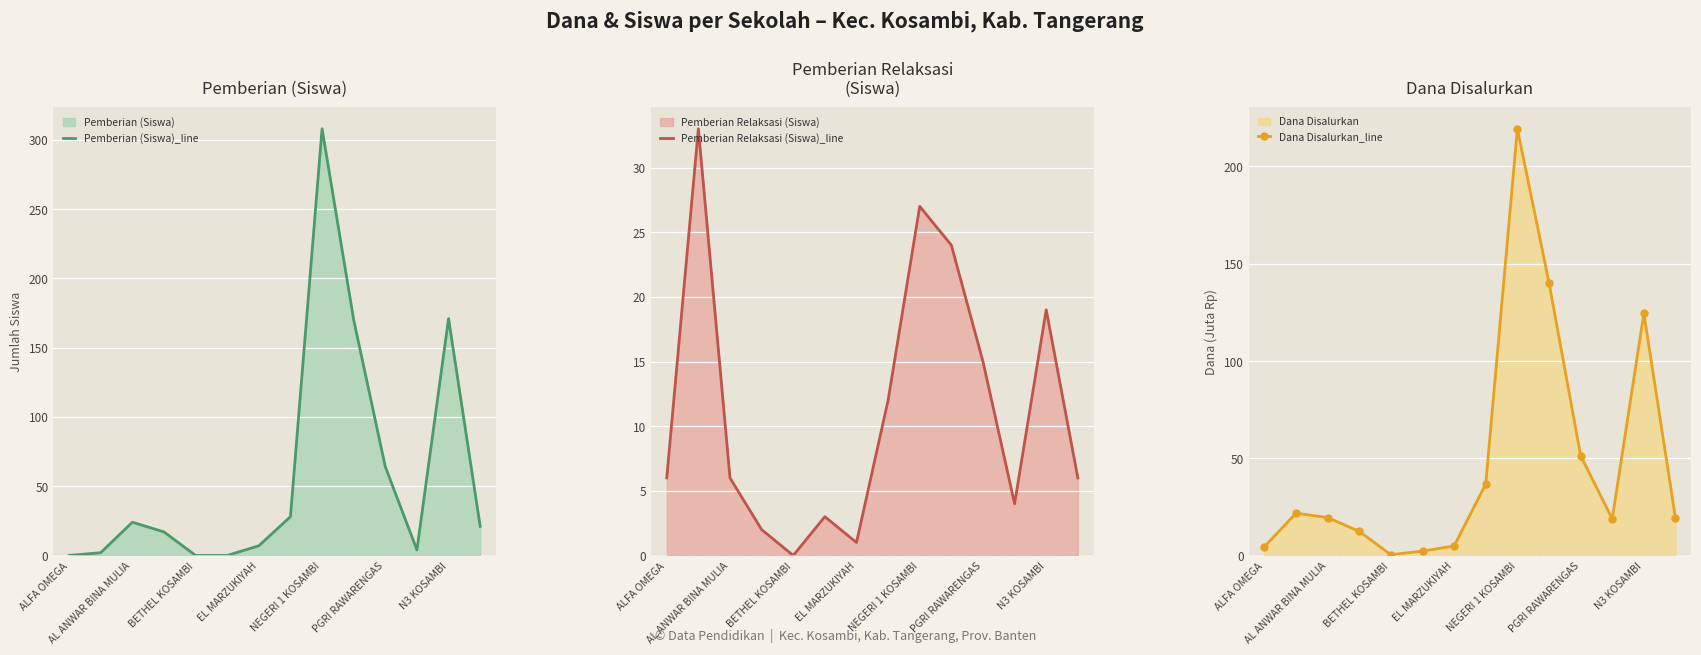

What is the value of the Pemberian Relaksasi (Siswa)_line point at the 12th from the left?

4.0